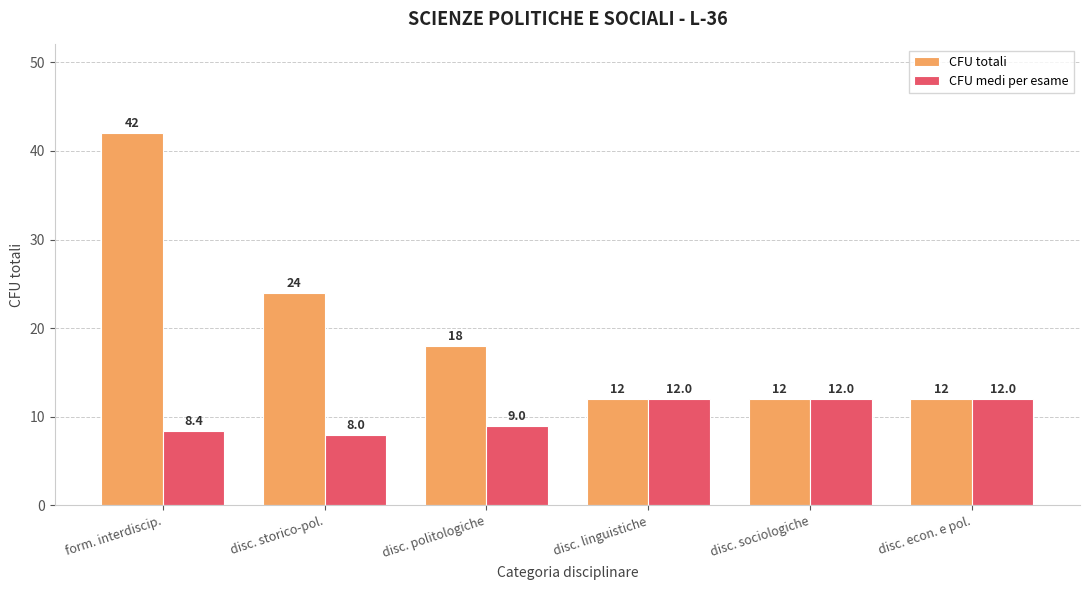

Which category has the highest value in the CFU totali series?

form. interdiscip.